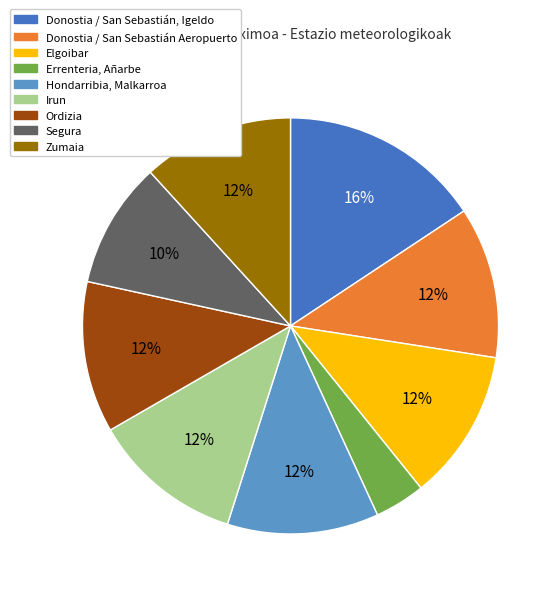

Does Errenteria, Añarbe represent more than half of the total?

No